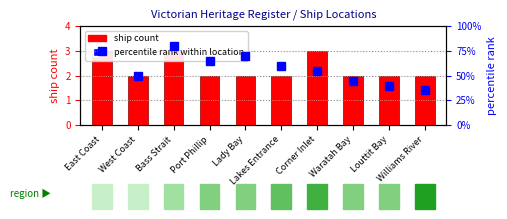

List the labels in order of percentile rank within location value, largest first.

Bass Strait, East Coast, Lady Bay, Port Phillip, Lakes Entrance, Corner Inlet, West Coast, Waratah Bay, Louttit Bay, Williams River